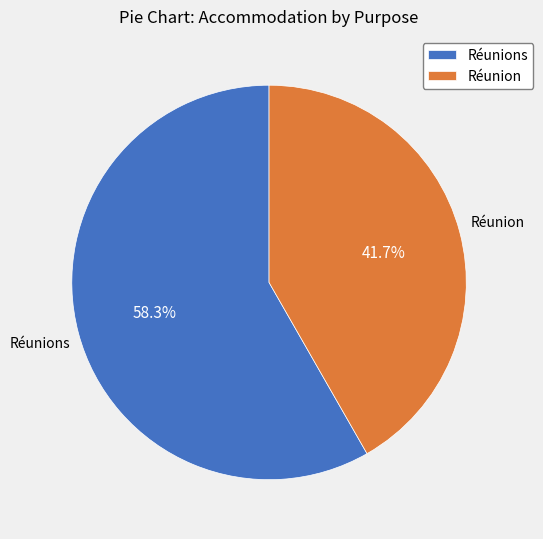

Approximately how many times larger is the value at Réunions compared to Réunion?

1.4